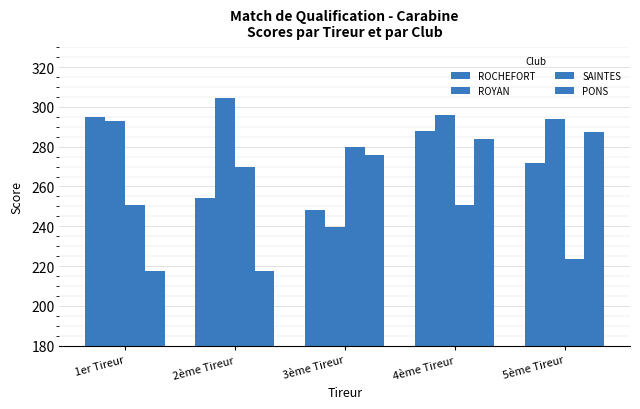

What is the label of the 1st bar from the right?

5ème Tireur